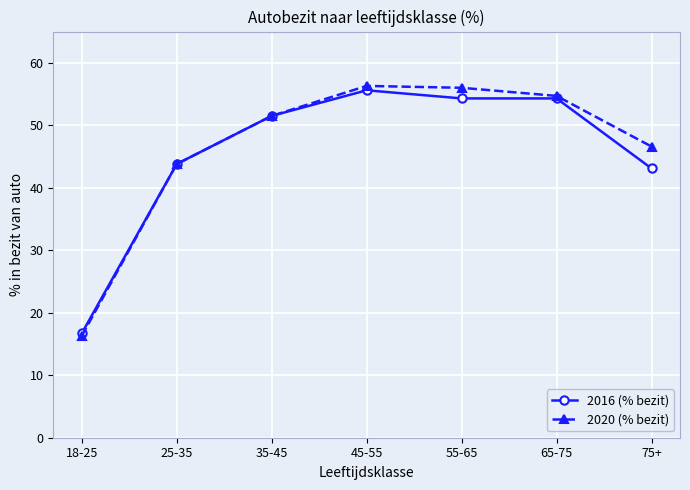

Which series has the largest total across all categories?

2020 (% bezit)